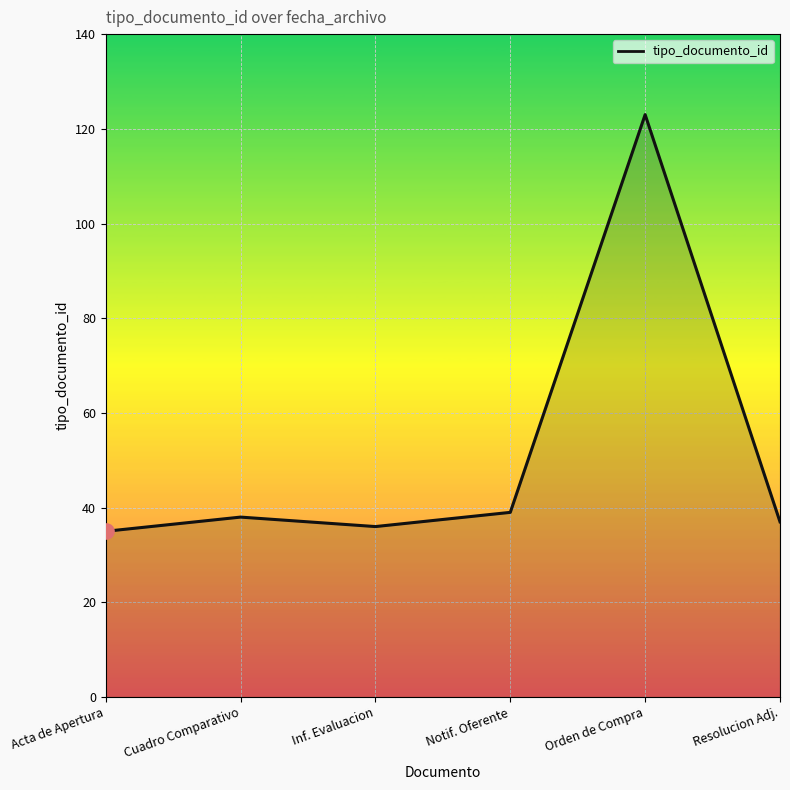

What is the change in value from Cuadro Comparativo to Resolucion Adj.?

-1